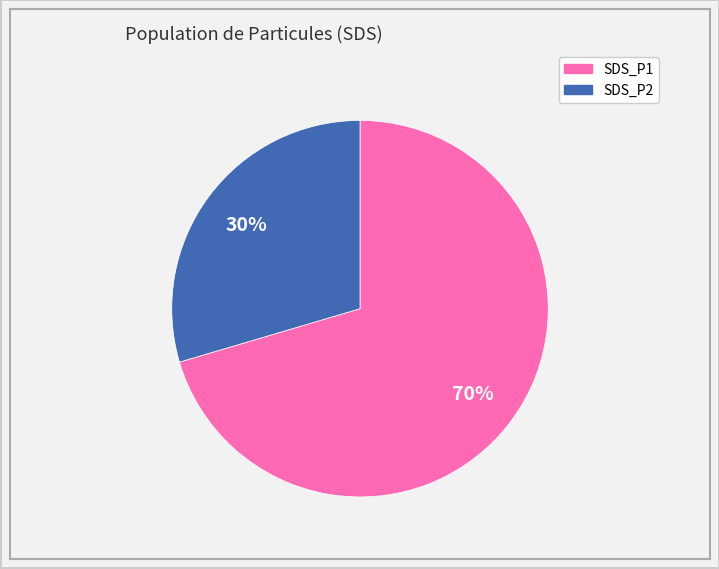

To the nearest percent, what is the combined percentage of SDS_P1 and SDS_P2?

100%